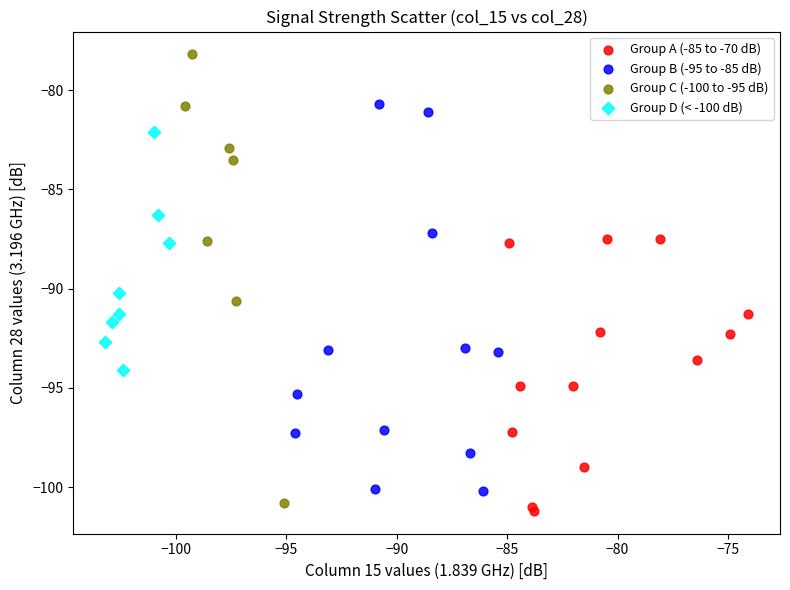

Which series has the widest spread of Y values?

Group C (-100 to -95 dB)